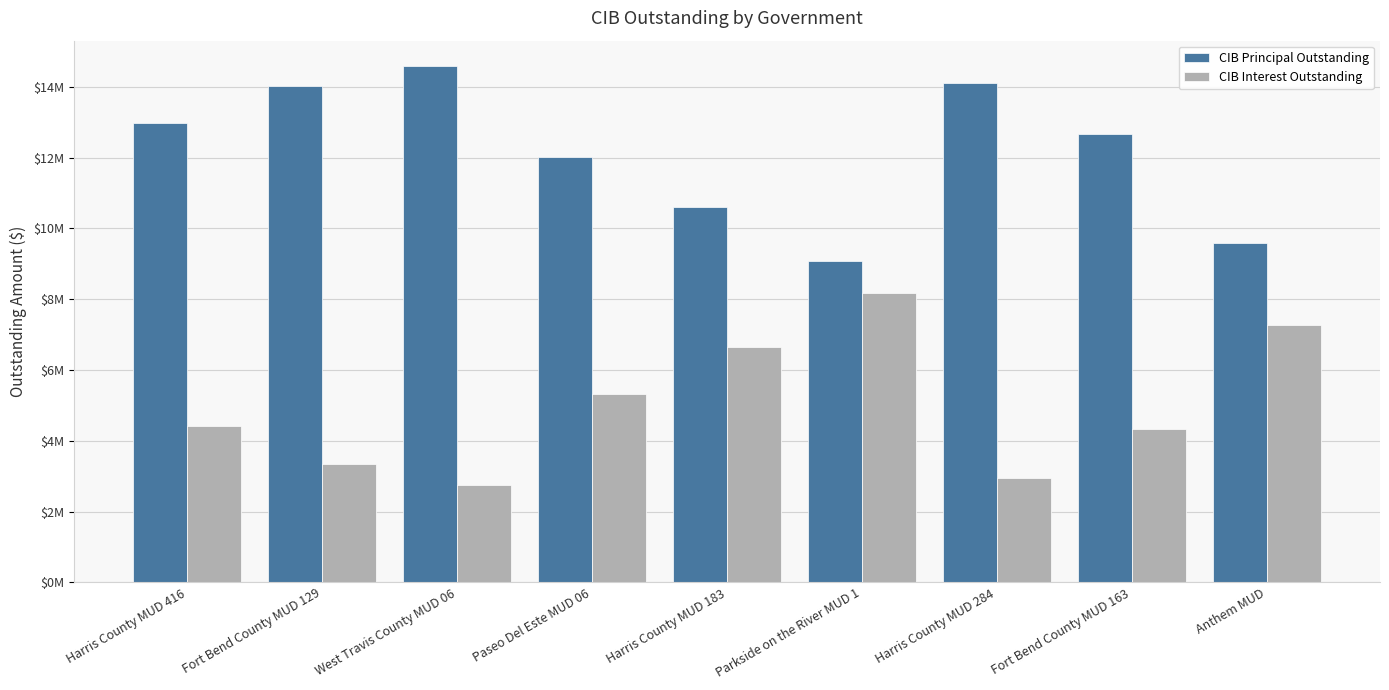

What are all the series names shown in the legend?

CIB Principal Outstanding, CIB Interest Outstanding